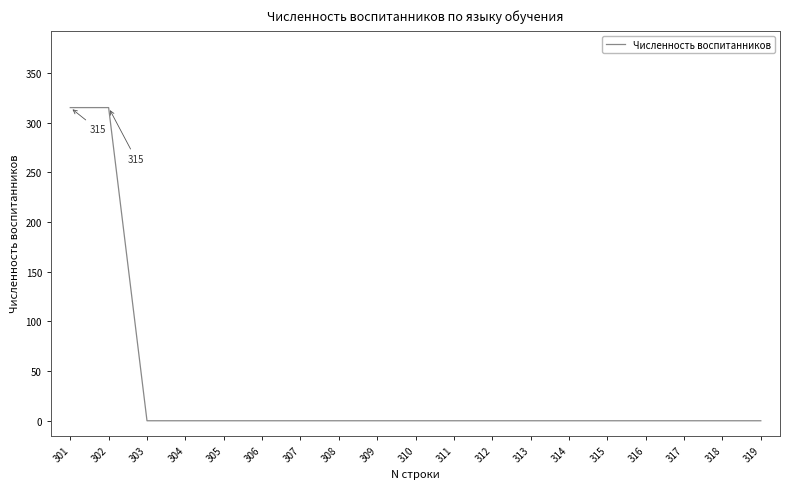

The chart shows a value of 0 at 314. True or false?

True